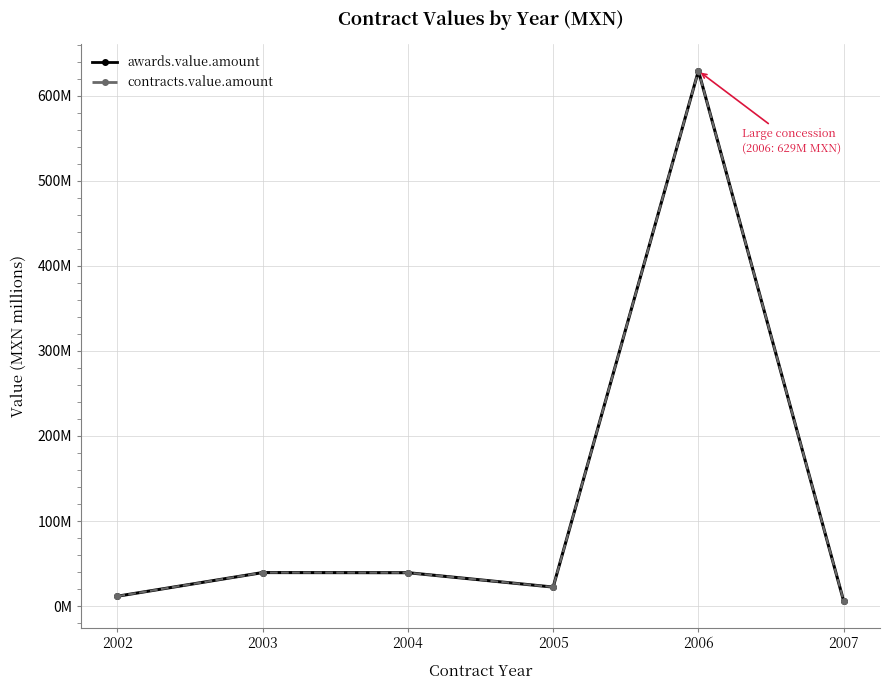

Is it true that contracts.value.amount equals 5.9 at 2007?

True